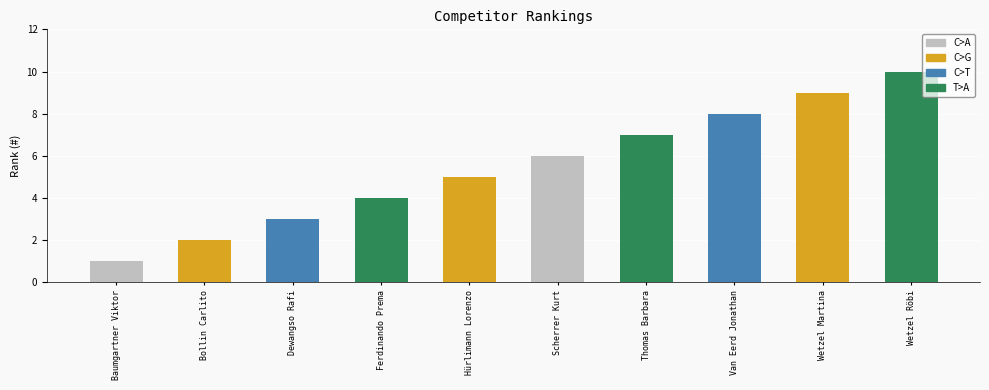

Rank the categories by value from highest to lowest.

Wetzel Röbi, Wetzel Martina, Van Eerd Jonathan, Thomas Barbara, Scherrer Kurt, Hürlimann Lorenzo, Ferdinando Prema, Dewangso Rafi, Bollin Carlito, Baumgartner Viktor